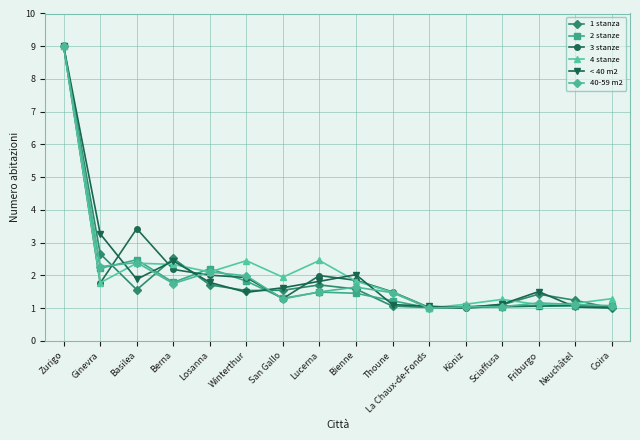

At which category does 2 stanze reach its first local valley?

Ginevra